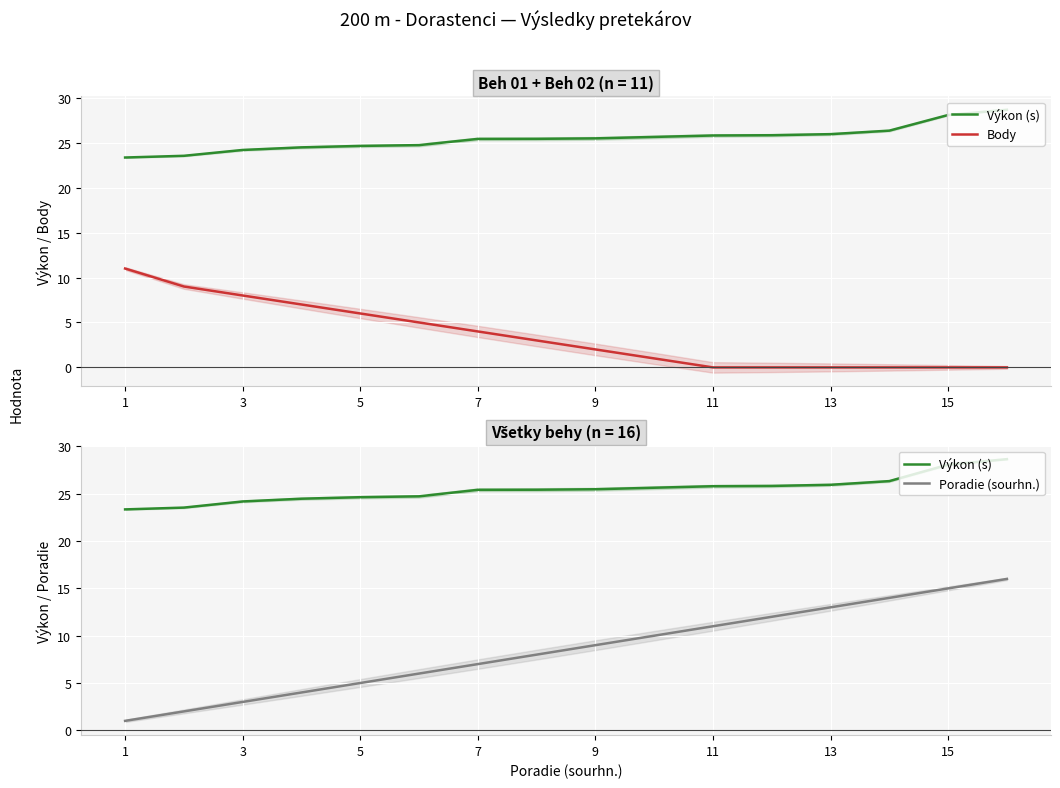

What is the highest value of the Body series?

11.0